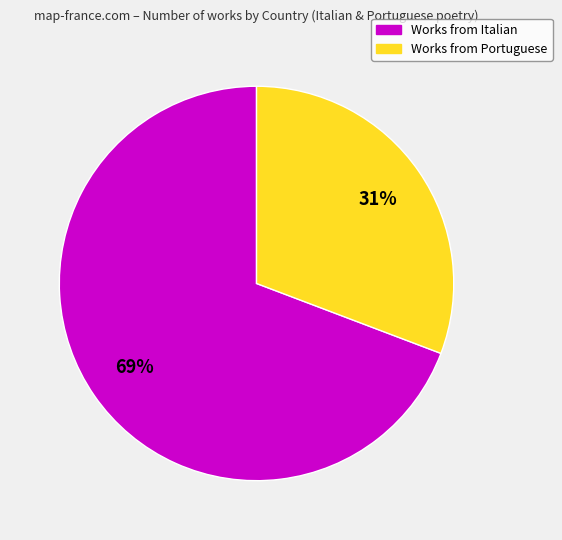

Does any single category account for the majority?

Yes